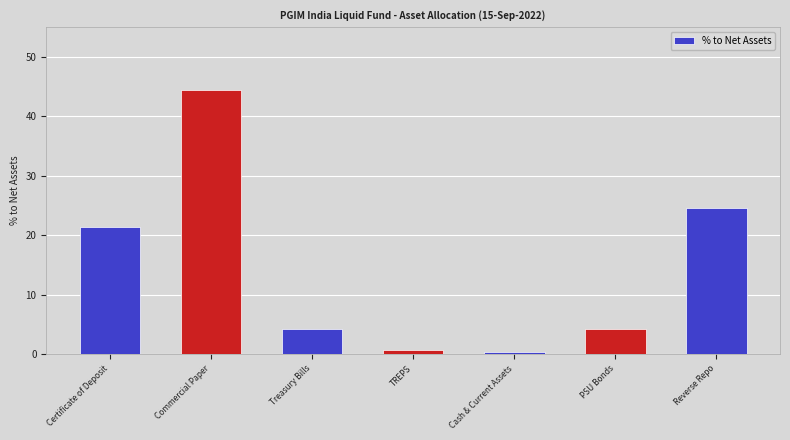

True or false: the data shows 44.5 at Commercial Paper.

True